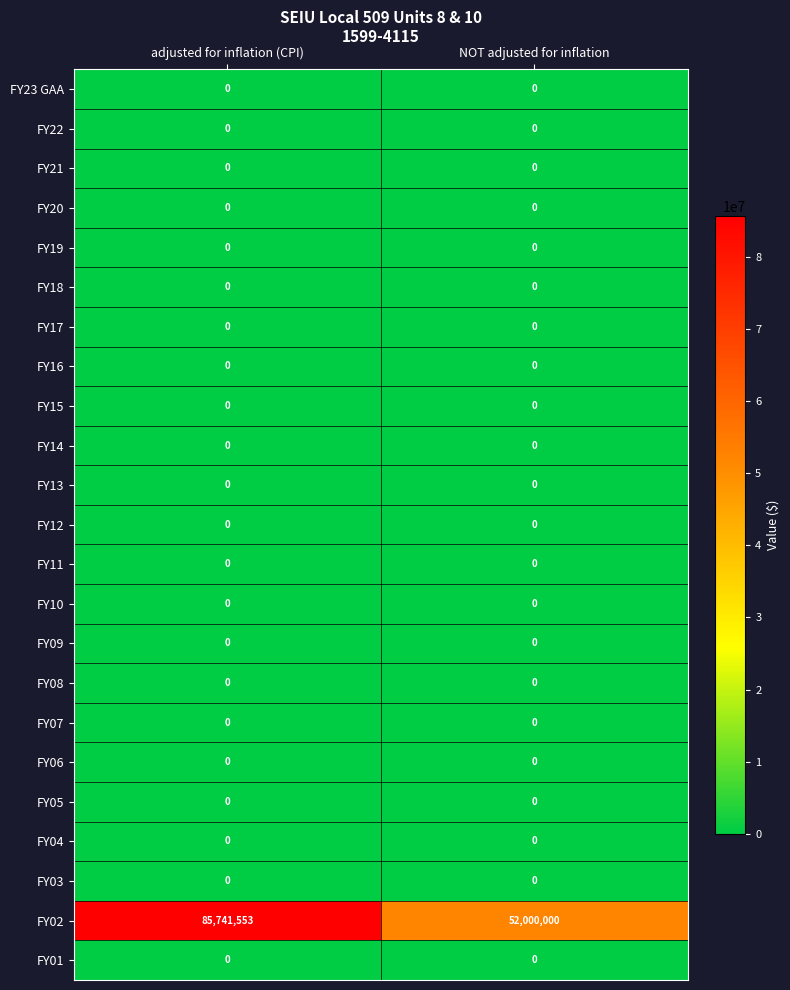

What is the difference between the highest and lowest values at NOT adjusted for inflation?

52000000